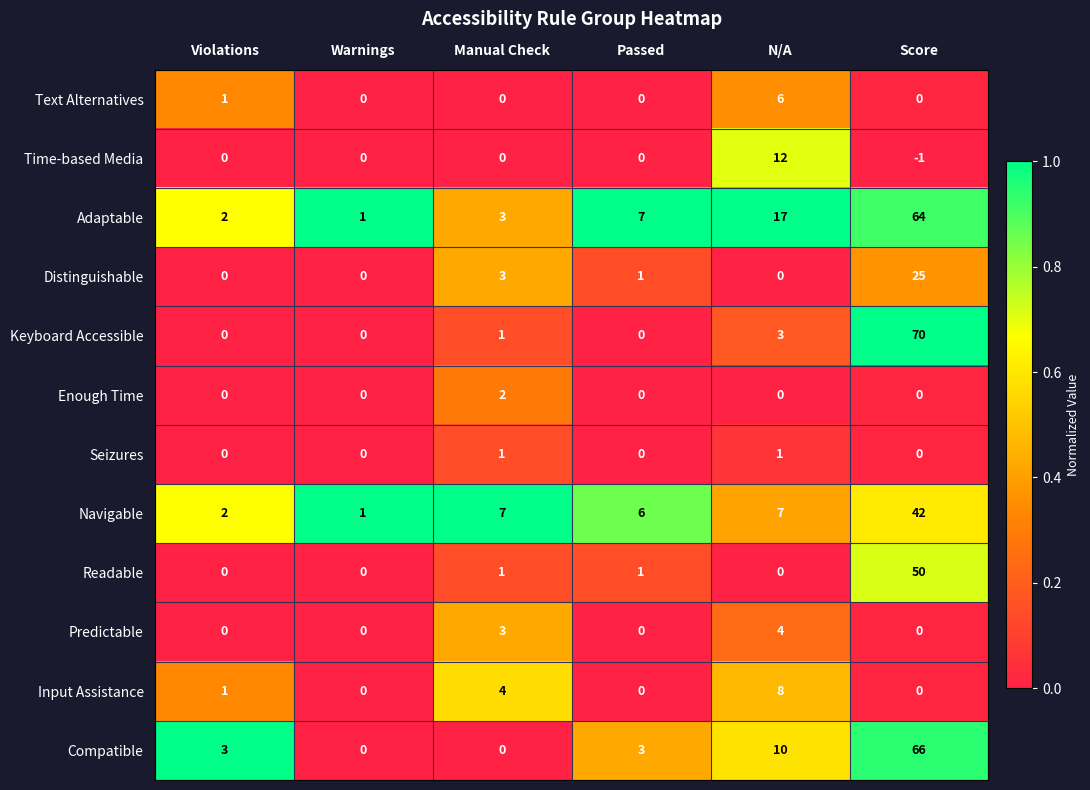

The Navigable series shows 12 at N/A. True or false?

False